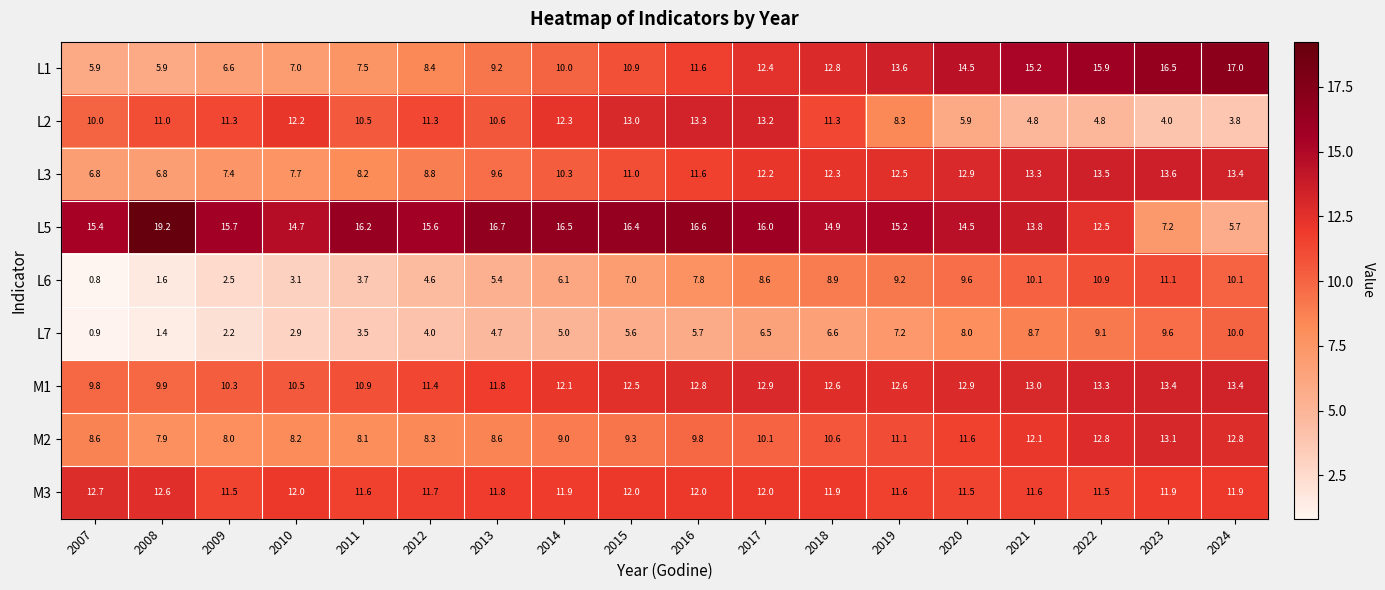

What is the lowest value of the L1 series?

5.9